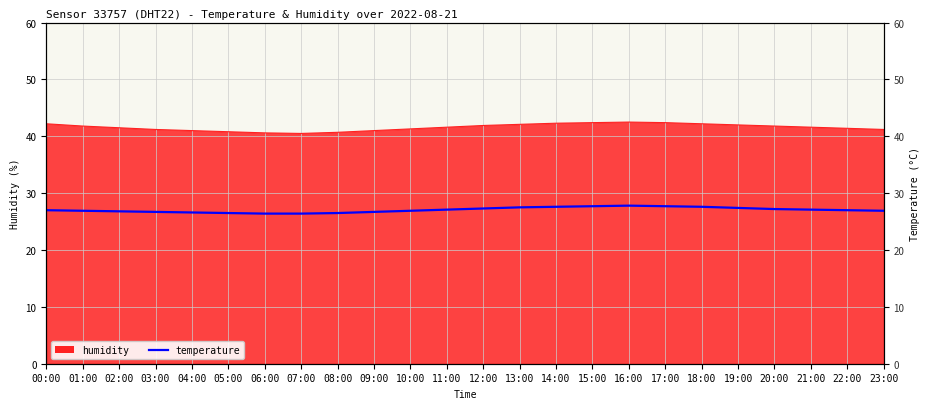

What is the label of the 11th point from the right?

13:00